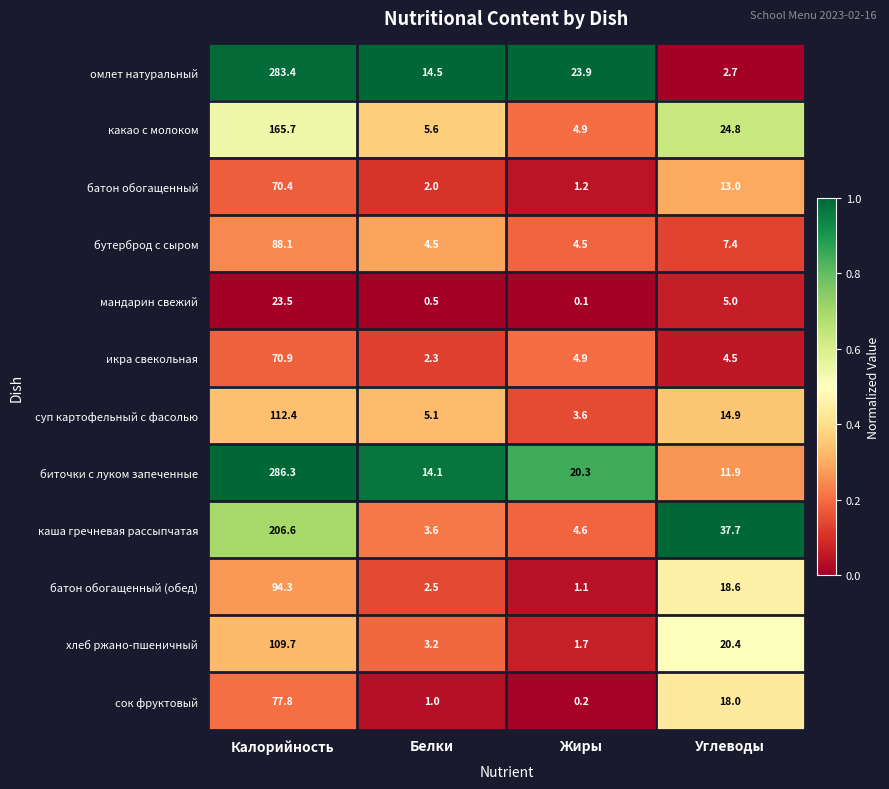

Is it true that батон обогащенный equals 70.4 at Калорийность?

True